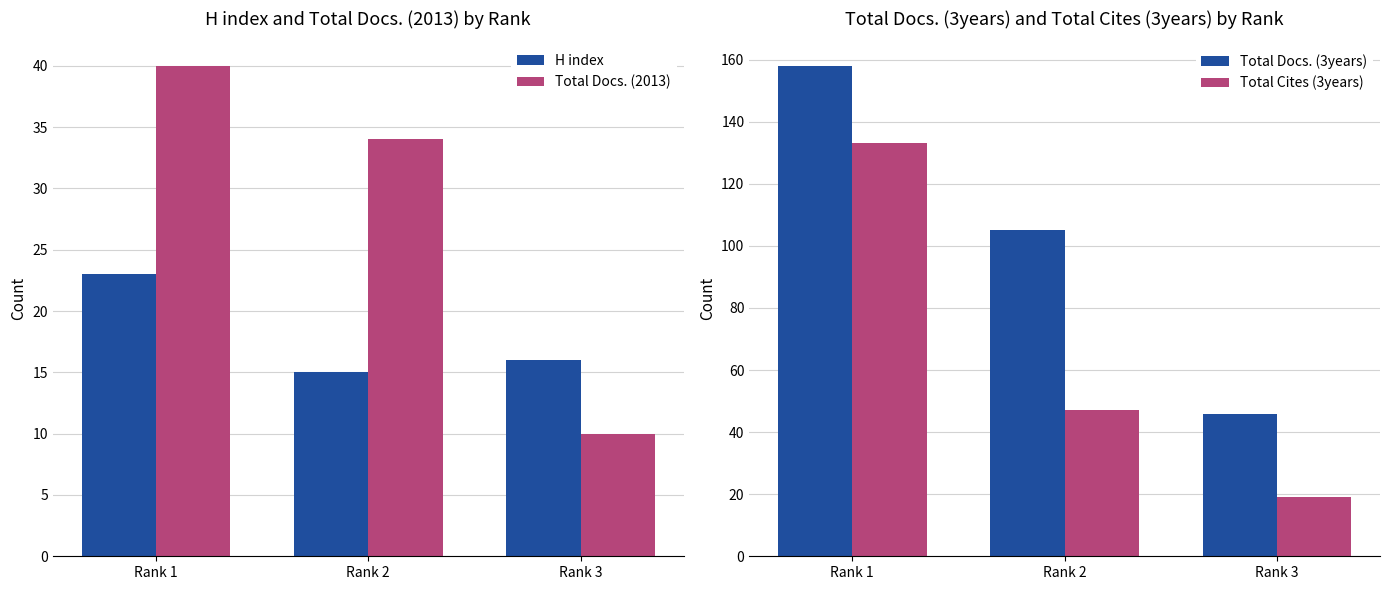

Is it true that Total Docs. (2013) equals 40 at Rank 1?

True